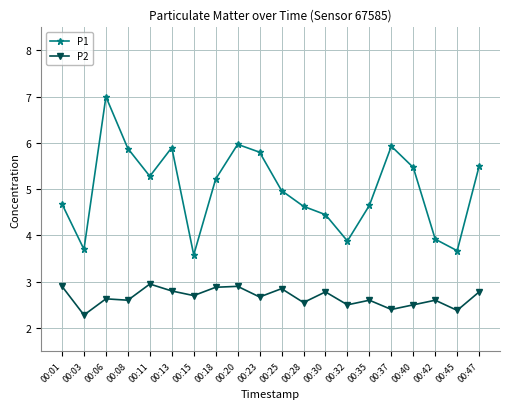

At how many categories does at least one series exceed 4?

15